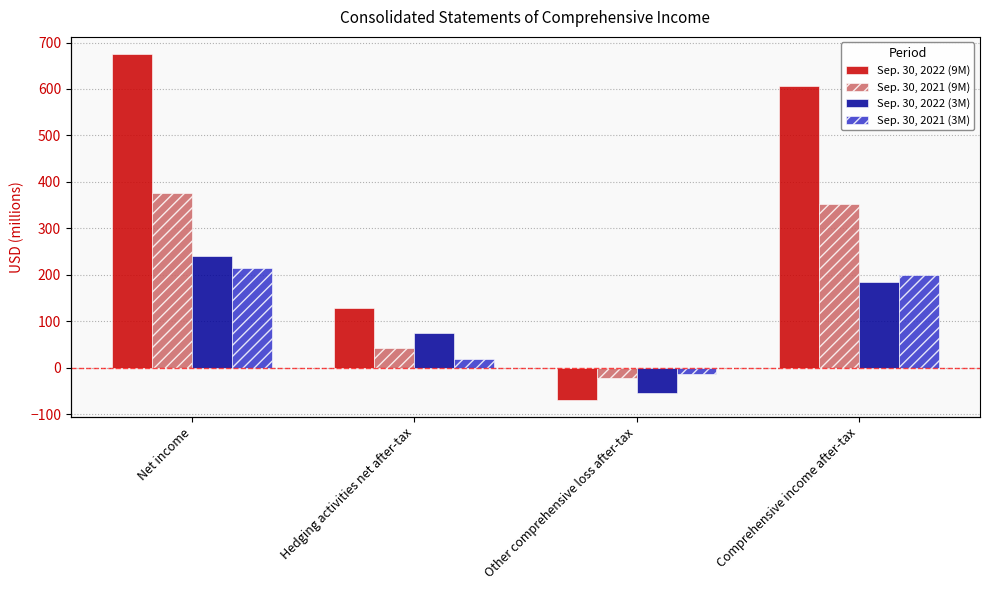

Is it true that Sep. 30, 2022 (3M) equals 74 at Hedging activities net after-tax?

True